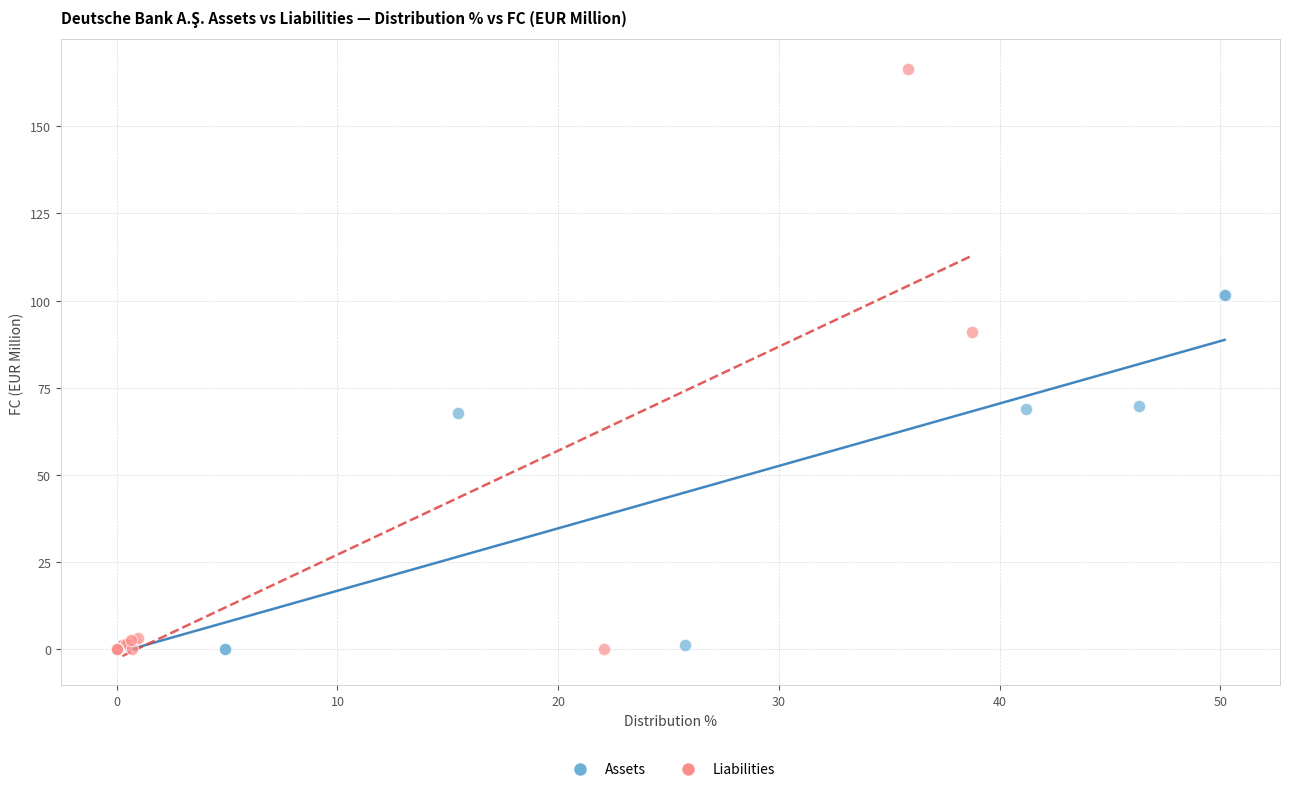

What are all the series names shown in the legend?

Assets, Liabilities